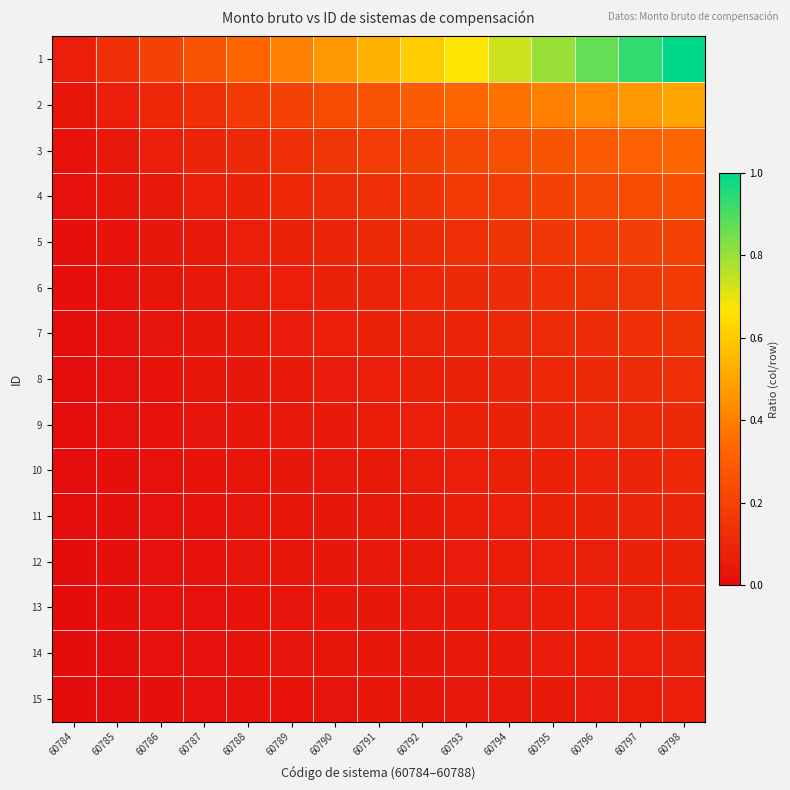

At which category is the sum across all series the highest?

60798